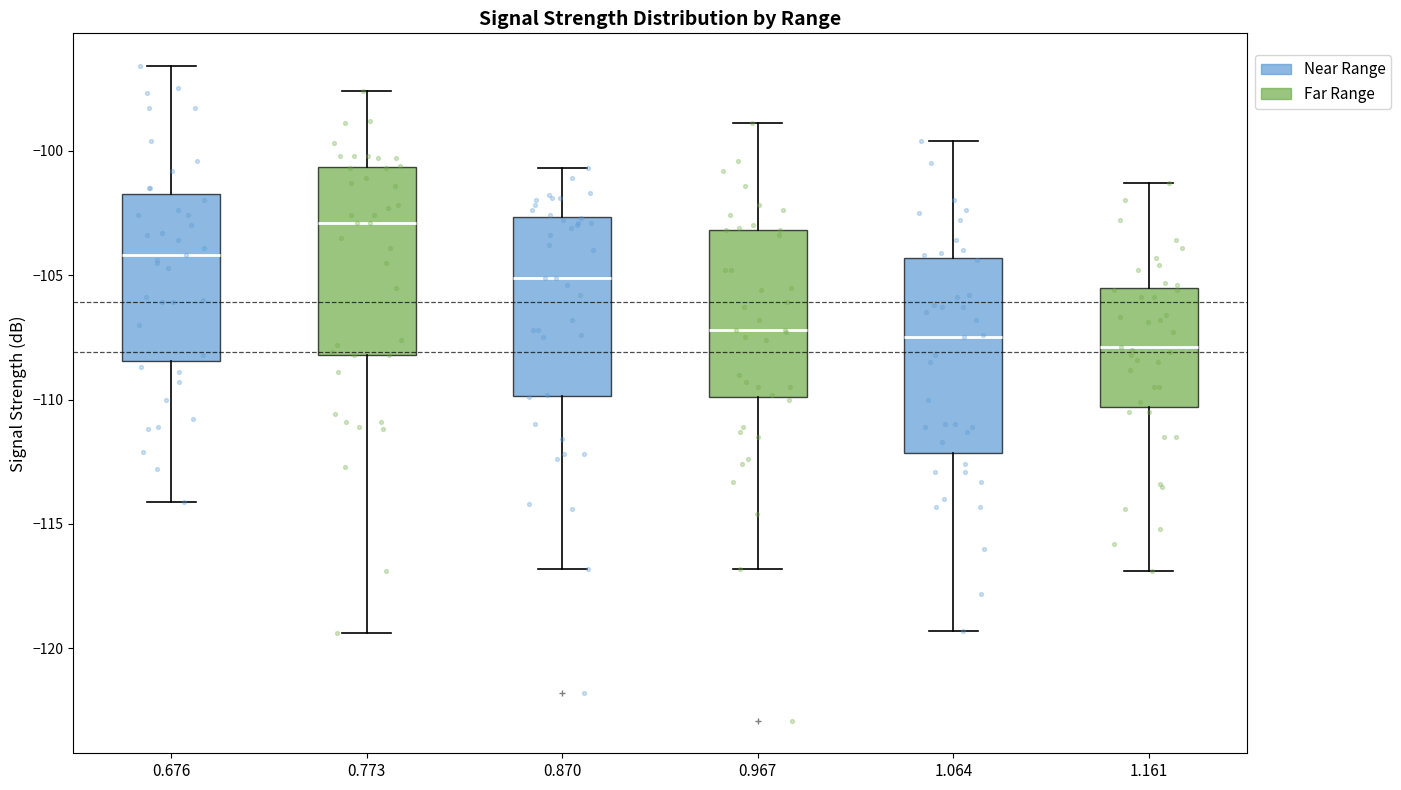

Reading left to right, transcribe this box plot: for each box, give where its median line is, the range the box spans, and where its two whiskers end, as read against the y-axis. The values are not printed on the chart, so give them approximately, as read against the axis.

0.676: median -104.0, box -108.5 to -101.5, whiskers -114.0 to -96.5
0.773: median -103.0, box -108.0 to -100.5, whiskers -119.5 to -97.5
0.870: median -105.0, box -110.0 to -102.5, whiskers -117.0 to -100.5
0.967: median -107.0, box -110.0 to -103.0, whiskers -117.0 to -99.0
1.064: median -107.5, box -112.0 to -104.5, whiskers -119.5 to -99.5
1.161: median -108.0, box -110.5 to -105.5, whiskers -117.0 to -101.5